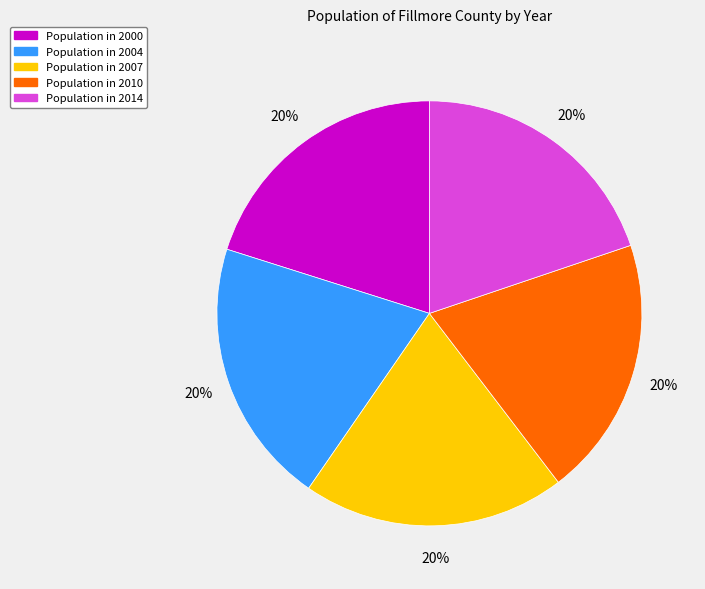

To the nearest percent, what is the average slice percentage?

20%